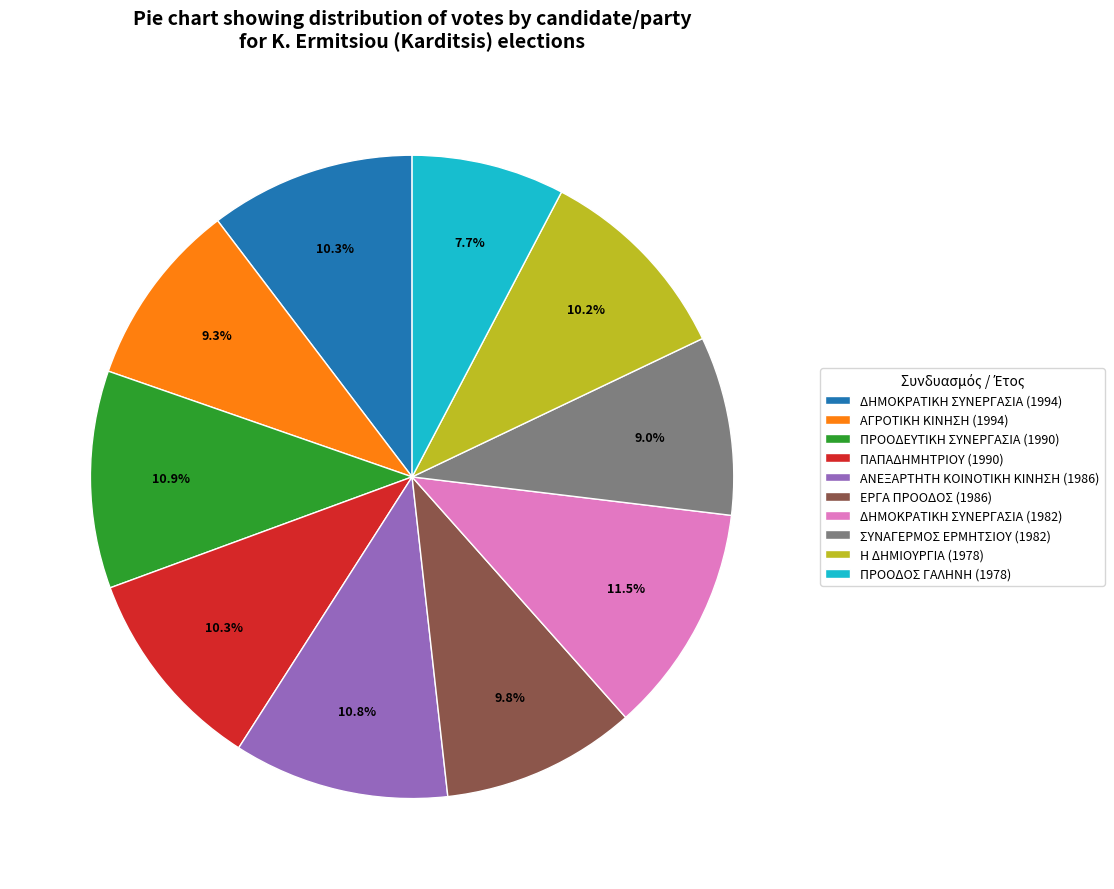

To the nearest percent, what is the difference between the largest and smallest slice percentages?

4%